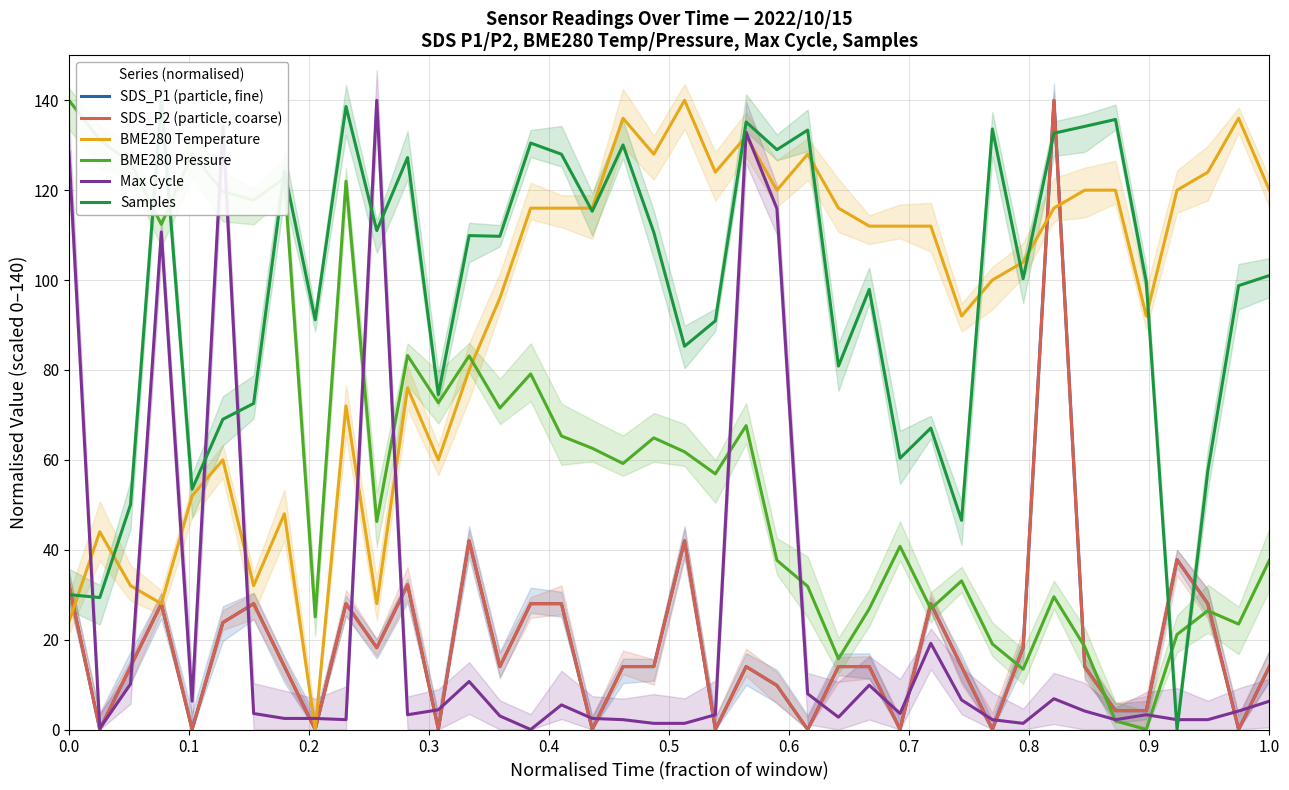

Count the number of categories in the chart.

40